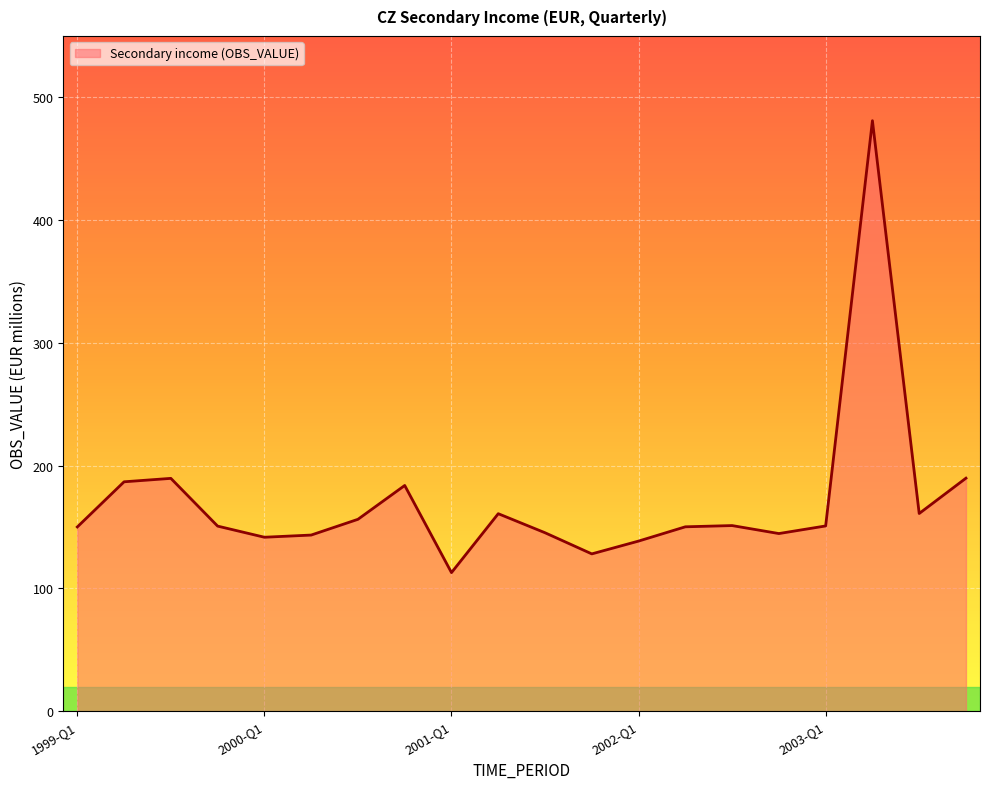

What is the greatest value displayed?

481.0